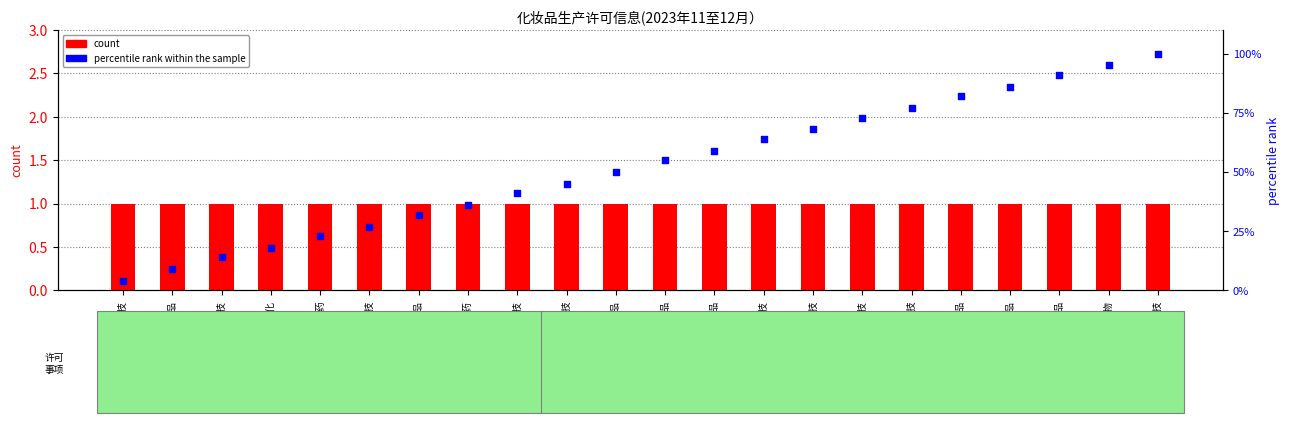

At how many categories does at least one series exceed 30?

16